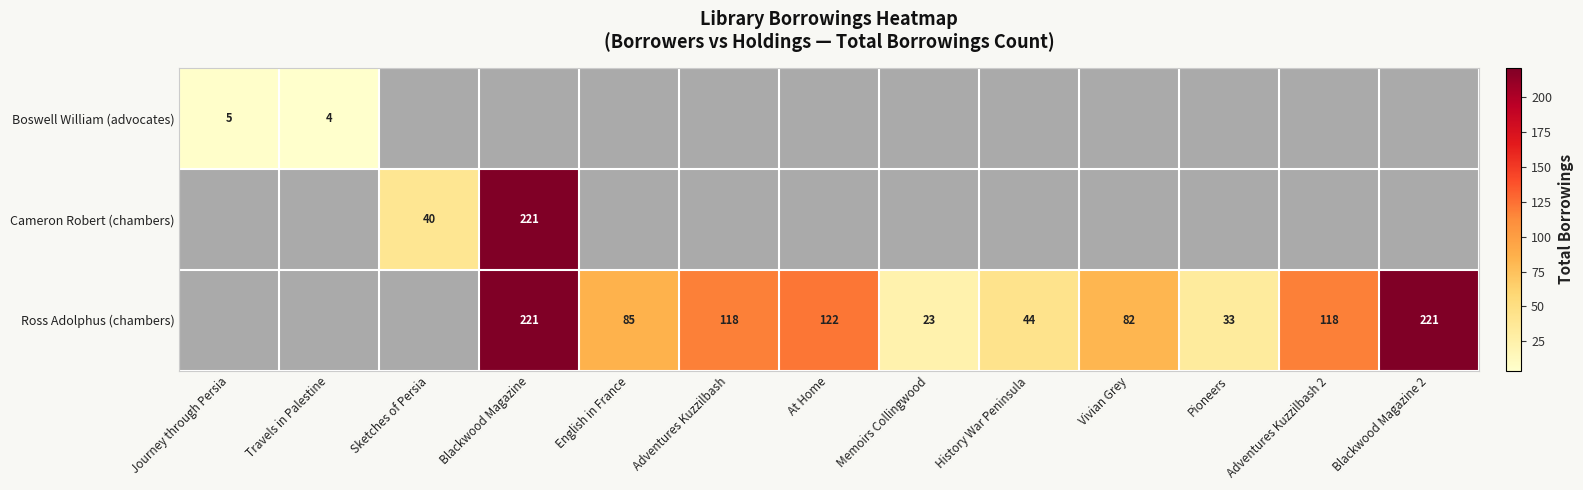

At which category does the chart reach its minimum across all series?

Travels in Palestine